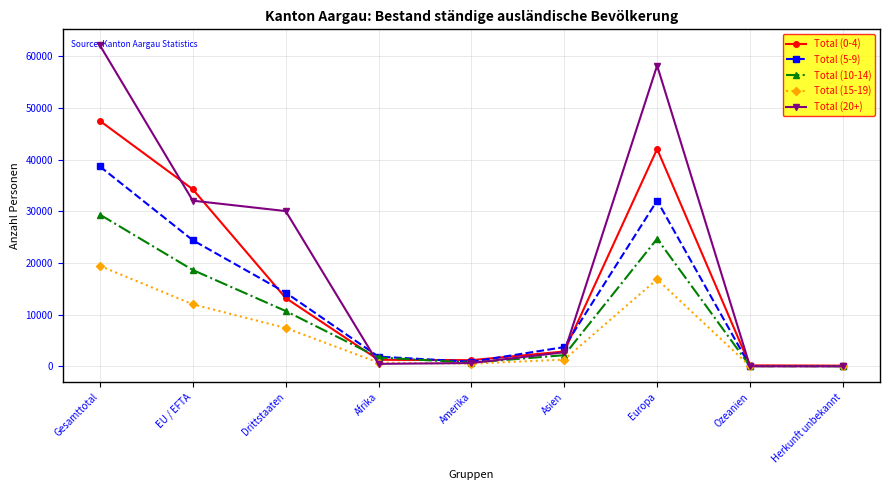

What is the label of the 9th point from the right?

Gesamttotal